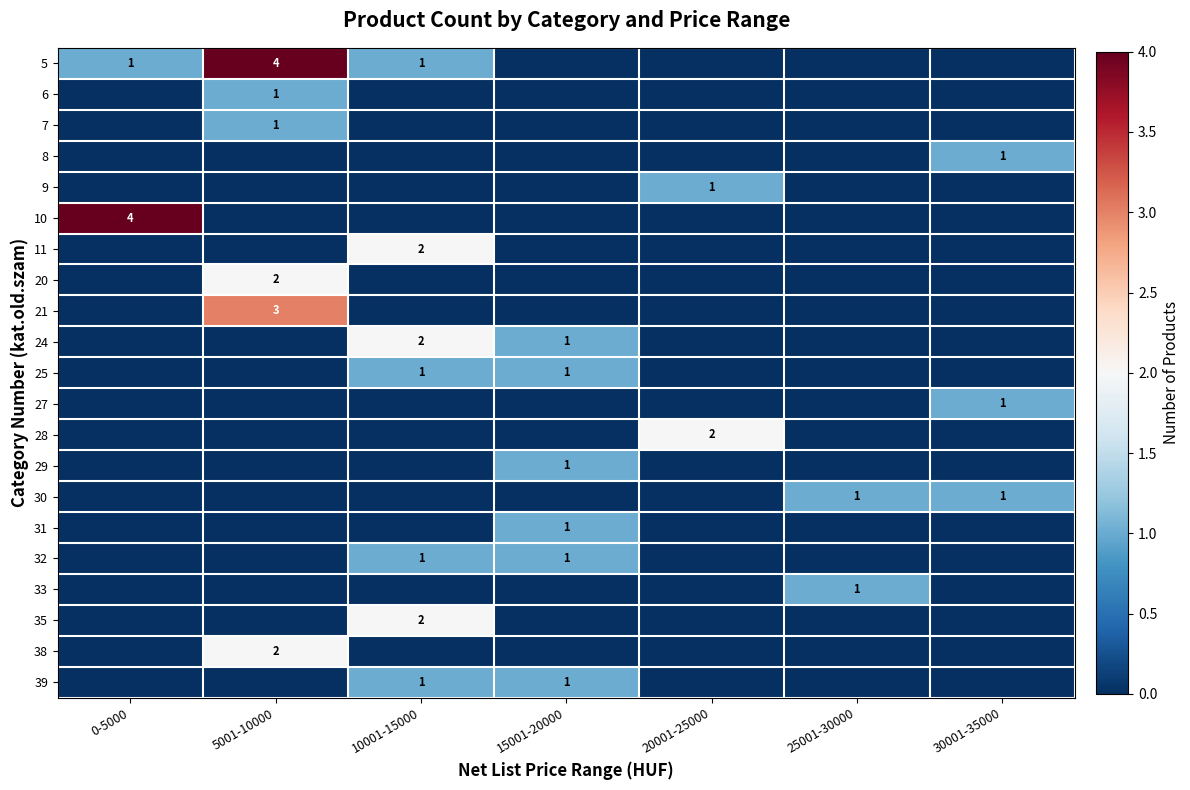

True or false: 7 has a value of 0 at 5001-10000.

False